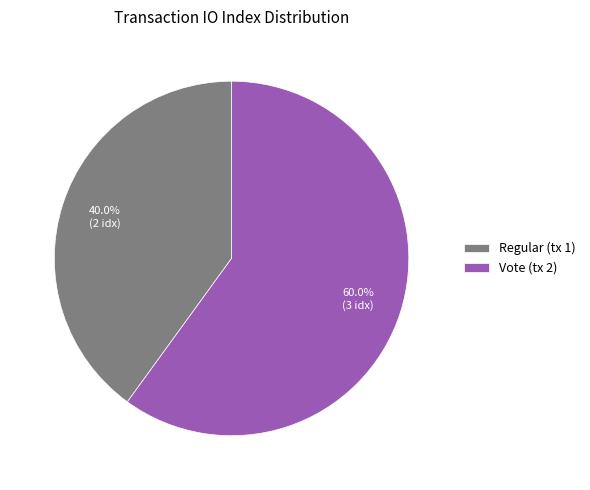

What percentage do Vote (tx 2) and Regular (tx 1) together represent?

100.0%